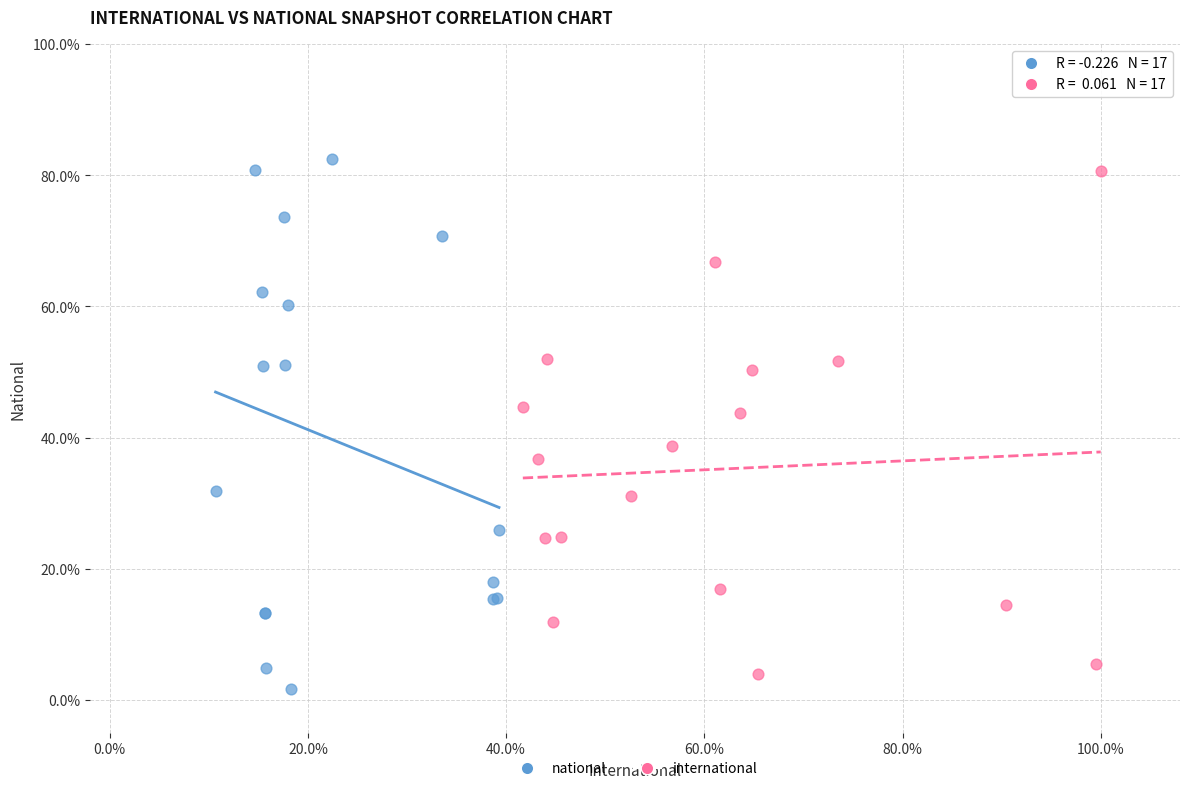

What are all the series names shown in the legend?

national, international